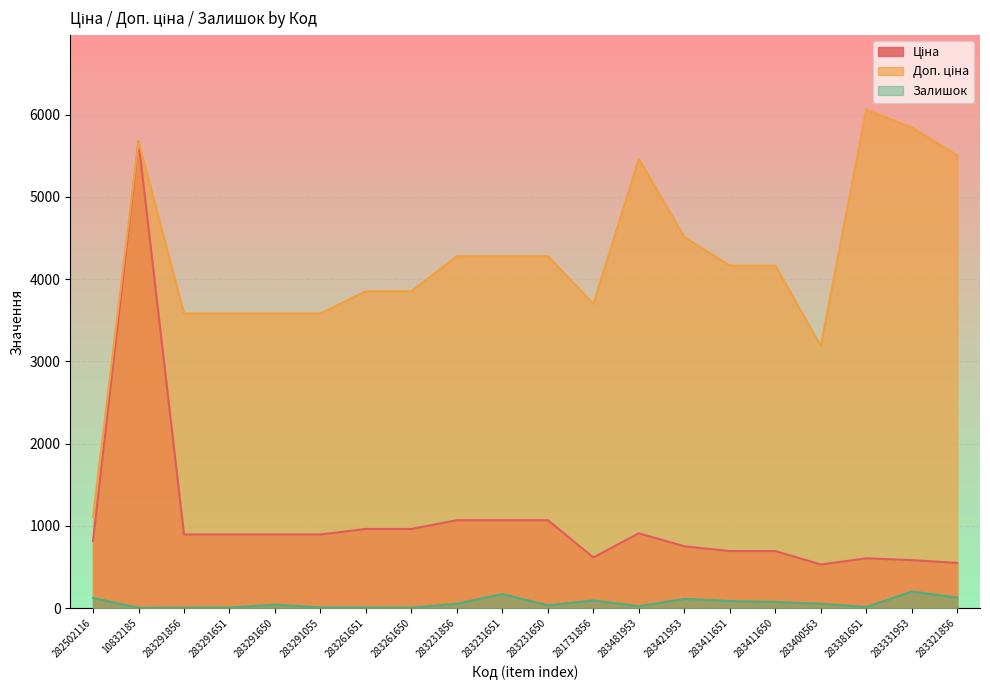

Reading left to right, what are all the values shown in this chart?

Ціна: 282502116=818.5	10832185=5673.8	283291856=895.9	283291651=895.9	283291650=895.9	283291055=895.9	283261651=963.5	283261650=963.5	283231856=1069.8	283231651=1069.8	283231650=1069.8	281731856=617.0	283481953=910.4	283421953=752.2	283411651=694.3	283411650=694.3	283400563=531.3	283381651=606.1	283331953=584.4	283321856=550.6
Доп. ціна: 282502116=1109.2	10832185=5673.8	283291856=3583.6	283291651=3583.6	283291650=3583.6	283291055=3583.6	283261651=3854.0	283261650=3854.0	283231856=4279.1	283231651=4279.1	283231650=4279.1	281731856=3701.9	283481953=5462.3	283421953=4513.3	283411651=4165.6	283411650=4165.6	283400563=3187.6	283381651=6061.2	283331953=5843.9	283321856=5505.8
Залишок: 282502116=125.0	10832185=4.0	283291856=7.0	283291651=7.0	283291650=43.0	283291055=9.0	283261651=9.0	283261650=6.0	283231856=54.0	283231651=172.0	283231650=34.0	281731856=94.0	283481953=24.0	283421953=113.0	283411651=87.0	283411650=75.0	283400563=53.0	283381651=14.0	283331953=202.0	283321856=129.0